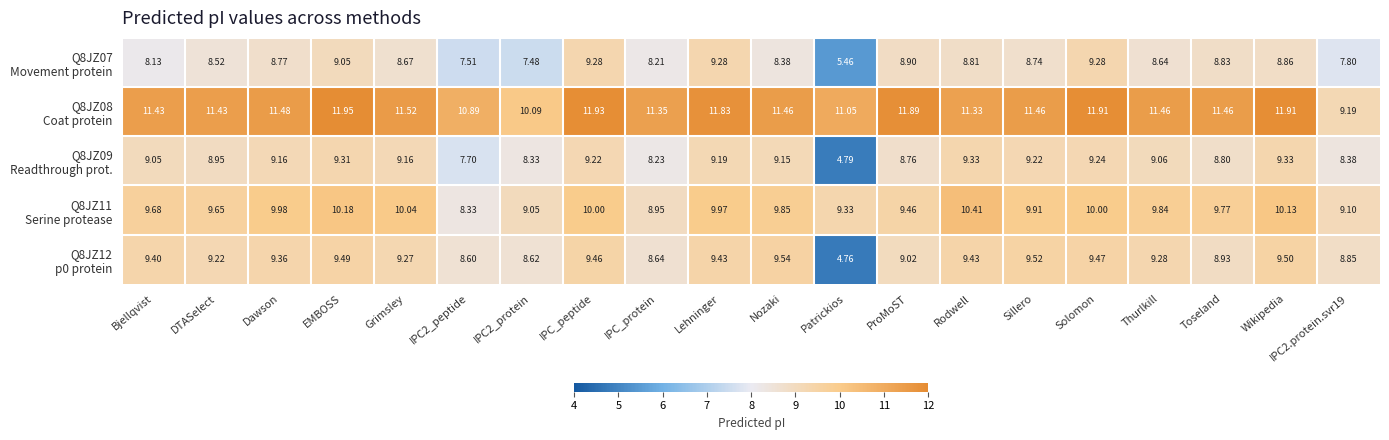

What is the difference between the highest and lowest values at IPC2.protein.svr19?

1.4